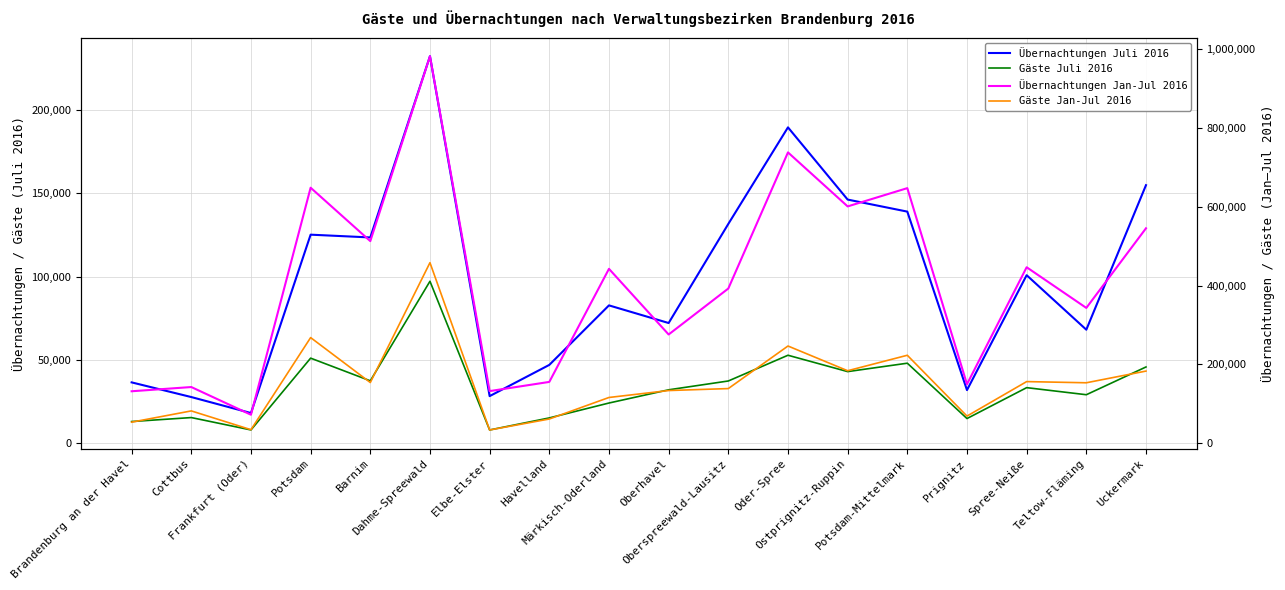

Which series has the largest total across all categories?

Übernachtungen Jan-Jul 2016